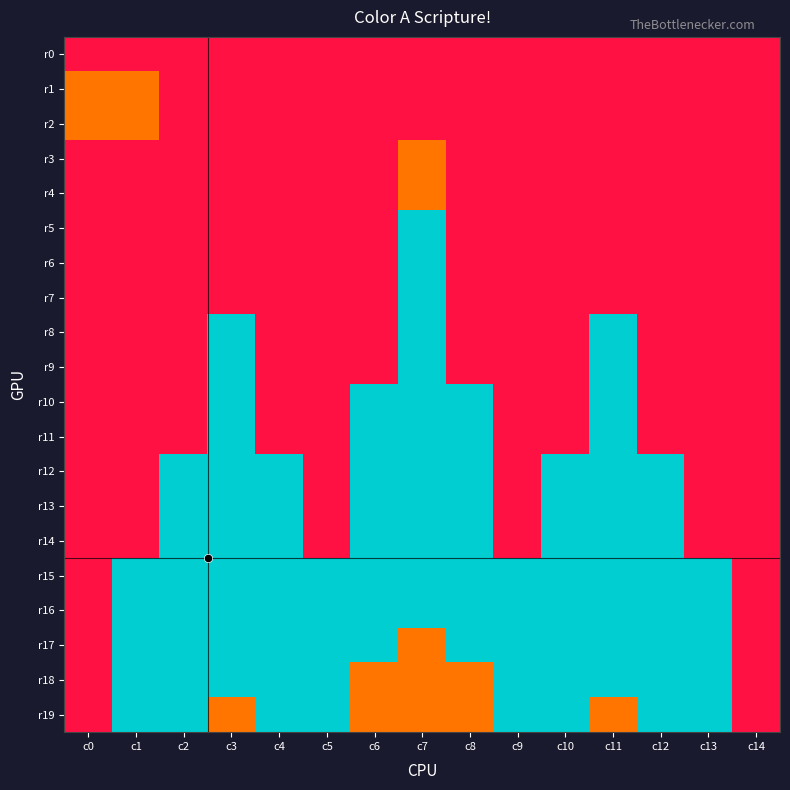

Reading left to right, what are all the values shown in this chart?

r0: c0=2	c1=2	c2=2	c3=2	c4=2	c5=2	c6=2	c7=2	c8=2	c9=2	c10=2	c11=2	c12=2	c13=2	c14=2
r1: c0=3	c1=3	c2=2	c3=2	c4=2	c5=2	c6=2	c7=2	c8=2	c9=2	c10=2	c11=2	c12=2	c13=2	c14=2
r2: c0=3	c1=3	c2=2	c3=2	c4=2	c5=2	c6=2	c7=2	c8=2	c9=2	c10=2	c11=2	c12=2	c13=2	c14=2
r3: c0=2	c1=2	c2=2	c3=2	c4=2	c5=2	c6=2	c7=3	c8=2	c9=2	c10=2	c11=2	c12=2	c13=2	c14=2
r4: c0=2	c1=2	c2=2	c3=2	c4=2	c5=2	c6=2	c7=3	c8=2	c9=2	c10=2	c11=2	c12=2	c13=2	c14=2
r5: c0=2	c1=2	c2=2	c3=2	c4=2	c5=2	c6=2	c7=4	c8=2	c9=2	c10=2	c11=2	c12=2	c13=2	c14=2
r6: c0=2	c1=2	c2=2	c3=2	c4=2	c5=2	c6=2	c7=4	c8=2	c9=2	c10=2	c11=2	c12=2	c13=2	c14=2
r7: c0=2	c1=2	c2=2	c3=2	c4=2	c5=2	c6=2	c7=4	c8=2	c9=2	c10=2	c11=2	c12=2	c13=2	c14=2
r8: c0=2	c1=2	c2=2	c3=4	c4=2	c5=2	c6=2	c7=4	c8=2	c9=2	c10=2	c11=4	c12=2	c13=2	c14=2
r9: c0=2	c1=2	c2=2	c3=4	c4=2	c5=2	c6=2	c7=4	c8=2	c9=2	c10=2	c11=4	c12=2	c13=2	c14=2
r10: c0=2	c1=2	c2=2	c3=4	c4=2	c5=2	c6=4	c7=4	c8=4	c9=2	c10=2	c11=4	c12=2	c13=2	c14=2
r11: c0=2	c1=2	c2=2	c3=4	c4=2	c5=2	c6=4	c7=4	c8=4	c9=2	c10=2	c11=4	c12=2	c13=2	c14=2
r12: c0=2	c1=2	c2=4	c3=4	c4=4	c5=2	c6=4	c7=4	c8=4	c9=2	c10=4	c11=4	c12=4	c13=2	c14=2
r13: c0=2	c1=2	c2=4	c3=4	c4=4	c5=2	c6=4	c7=4	c8=4	c9=2	c10=4	c11=4	c12=4	c13=2	c14=2
r14: c0=2	c1=2	c2=4	c3=4	c4=4	c5=2	c6=4	c7=4	c8=4	c9=2	c10=4	c11=4	c12=4	c13=2	c14=2
r15: c0=2	c1=4	c2=4	c3=4	c4=4	c5=4	c6=4	c7=4	c8=4	c9=4	c10=4	c11=4	c12=4	c13=4	c14=2
r16: c0=2	c1=4	c2=4	c3=4	c4=4	c5=4	c6=4	c7=4	c8=4	c9=4	c10=4	c11=4	c12=4	c13=4	c14=2
r17: c0=2	c1=4	c2=4	c3=4	c4=4	c5=4	c6=4	c7=3	c8=4	c9=4	c10=4	c11=4	c12=4	c13=4	c14=2
r18: c0=2	c1=4	c2=4	c3=4	c4=4	c5=4	c6=3	c7=3	c8=3	c9=4	c10=4	c11=4	c12=4	c13=4	c14=2
r19: c0=2	c1=4	c2=4	c3=3	c4=4	c5=4	c6=3	c7=3	c8=3	c9=4	c10=4	c11=3	c12=4	c13=4	c14=2